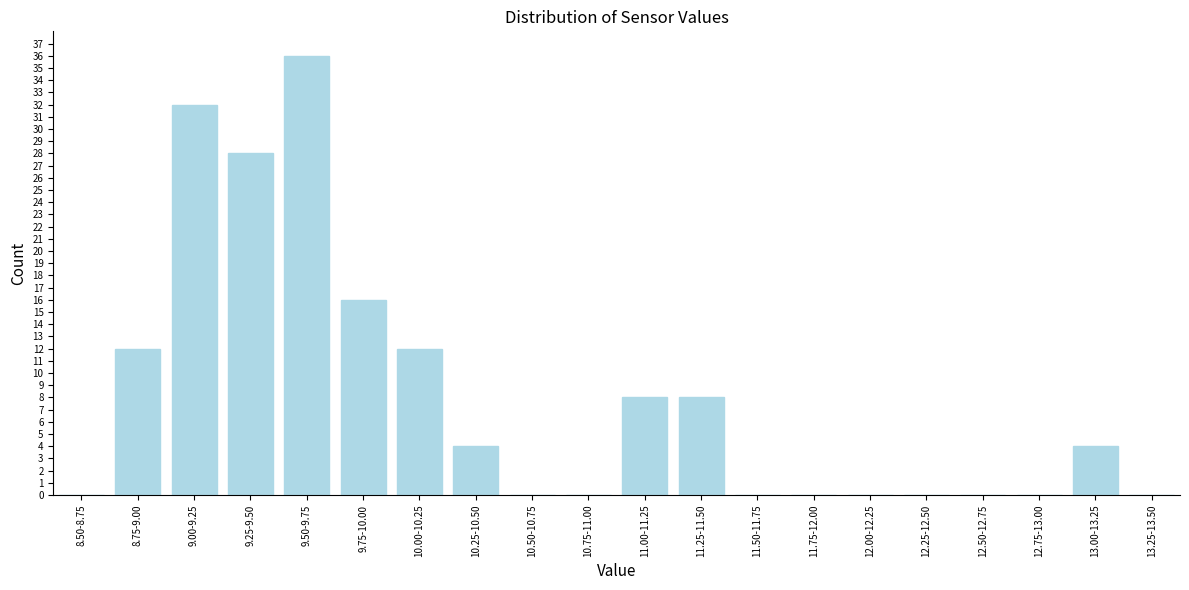

Reading left to right, extract all data points from this chart.

8.50-8.75=0	8.75-9.00=12	9.00-9.25=32	9.25-9.50=28	9.50-9.75=36	9.75-10.00=16	10.00-10.25=12	10.25-10.50=4	10.50-10.75=0	10.75-11.00=0	11.00-11.25=8	11.25-11.50=8	11.50-11.75=0	11.75-12.00=0	12.00-12.25=0	12.25-12.50=0	12.50-12.75=0	12.75-13.00=0	13.00-13.25=4	13.25-13.50=0